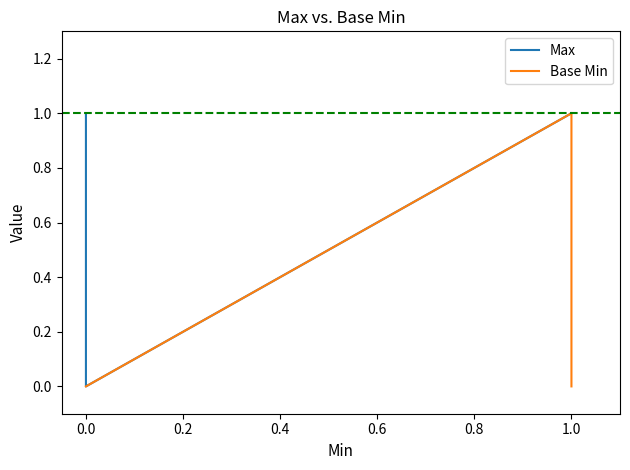

At 0.0, list the series in order from smallest to largest.

Base Min, Max